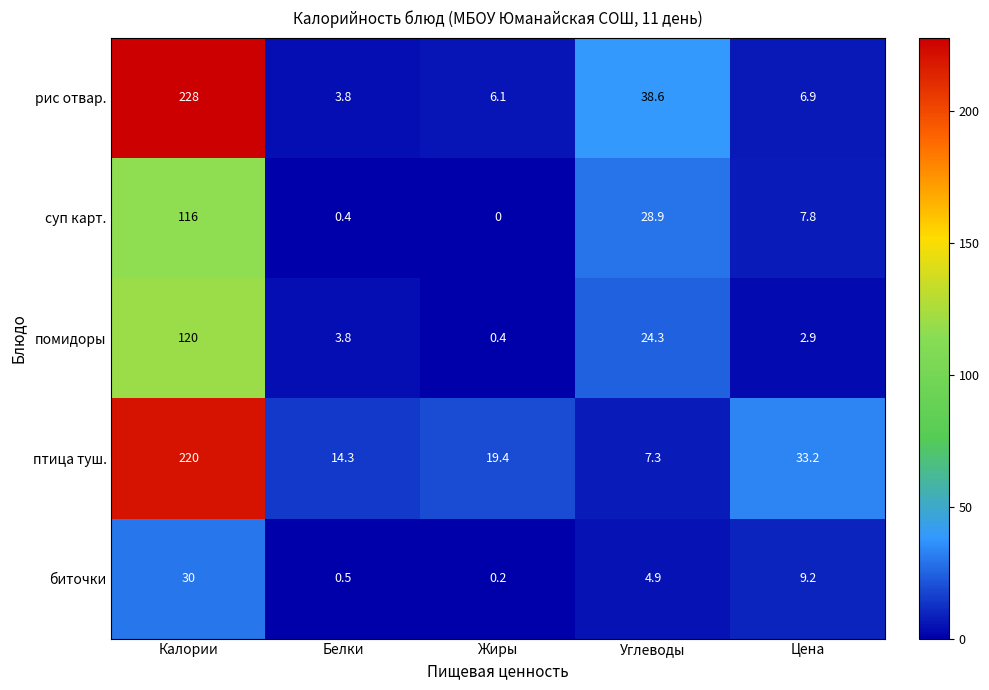

True or false: рис отвар. has a value of 38.6 at Углеводы.

True